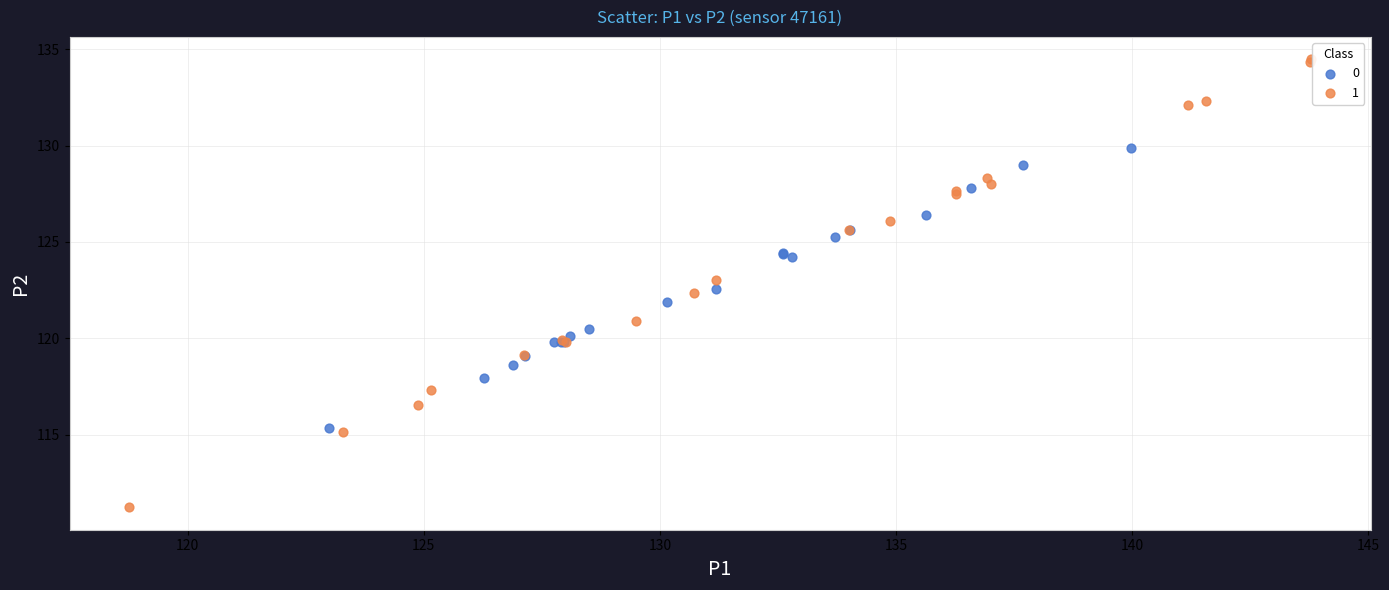

Which series reaches the minimum Y coordinate?

1